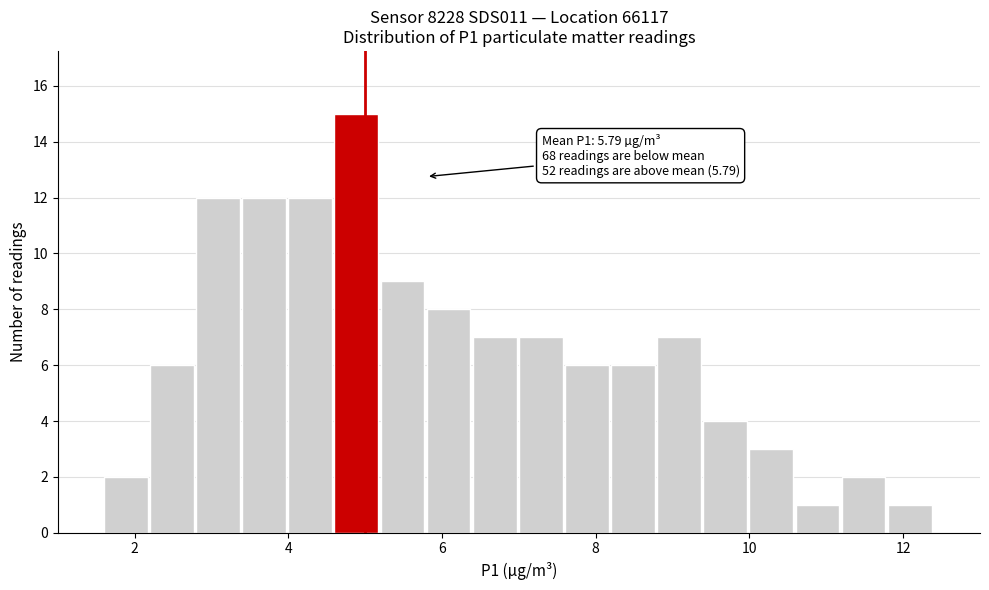

Around what value on the x-axis is the tallest bar? Give the approximate position of its centre, as read against the axis.

4.8